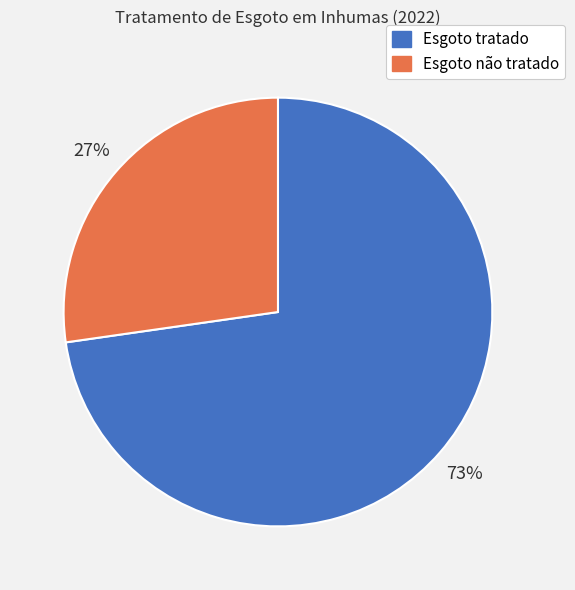

To the nearest percent, what is the average slice percentage?

50%